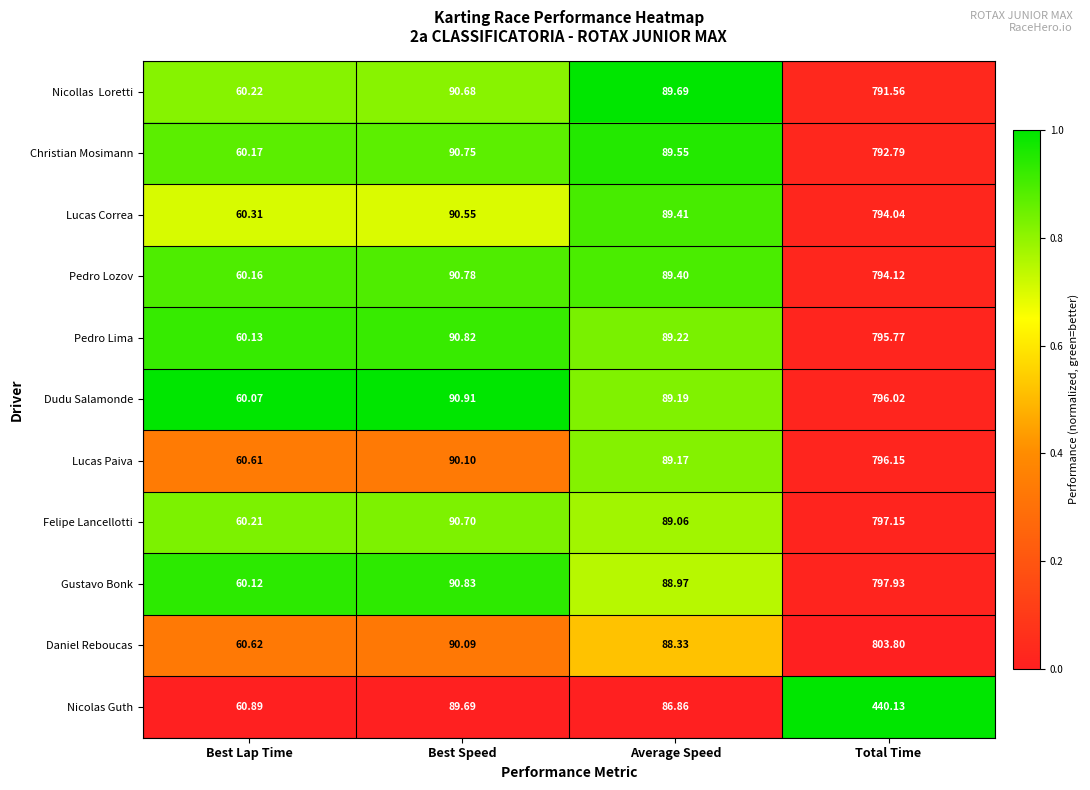

What is the maximum value shown in the chart?

803.8